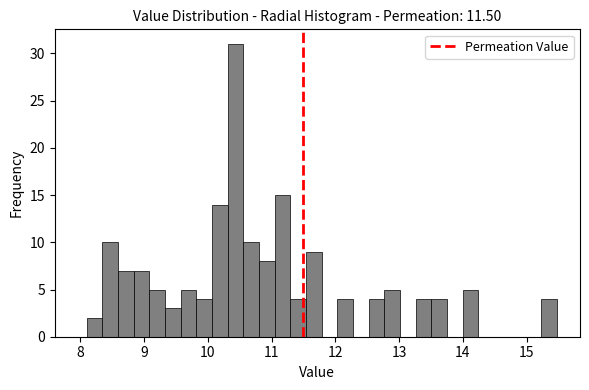

Around what value on the x-axis is the tallest bar? Give the approximate position of its centre, as read against the axis.

10.4